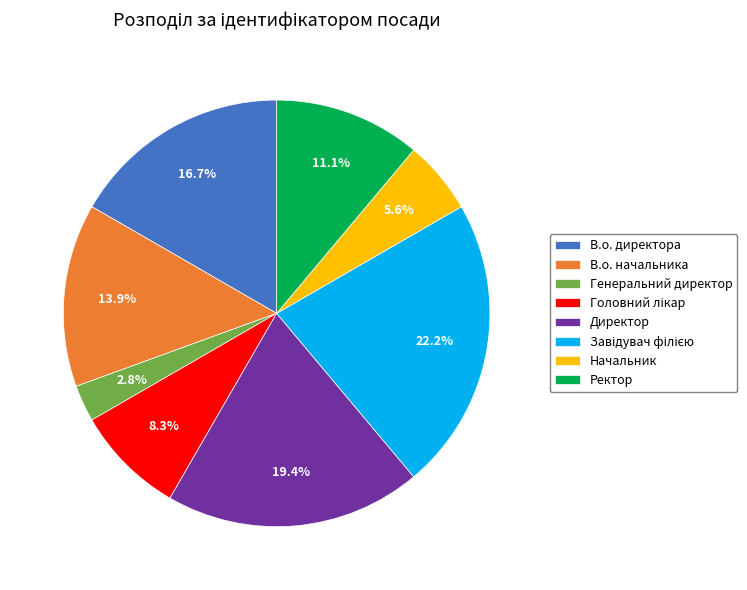

How much of the chart is everything except В.о. начальника?

86.1%